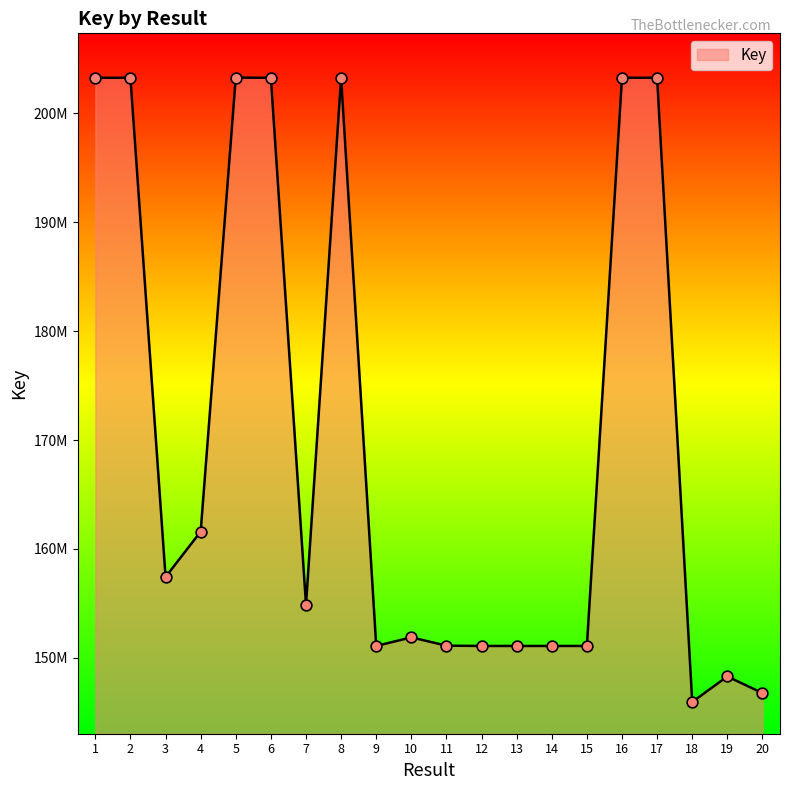

Does the chart have visible grid lines?

No